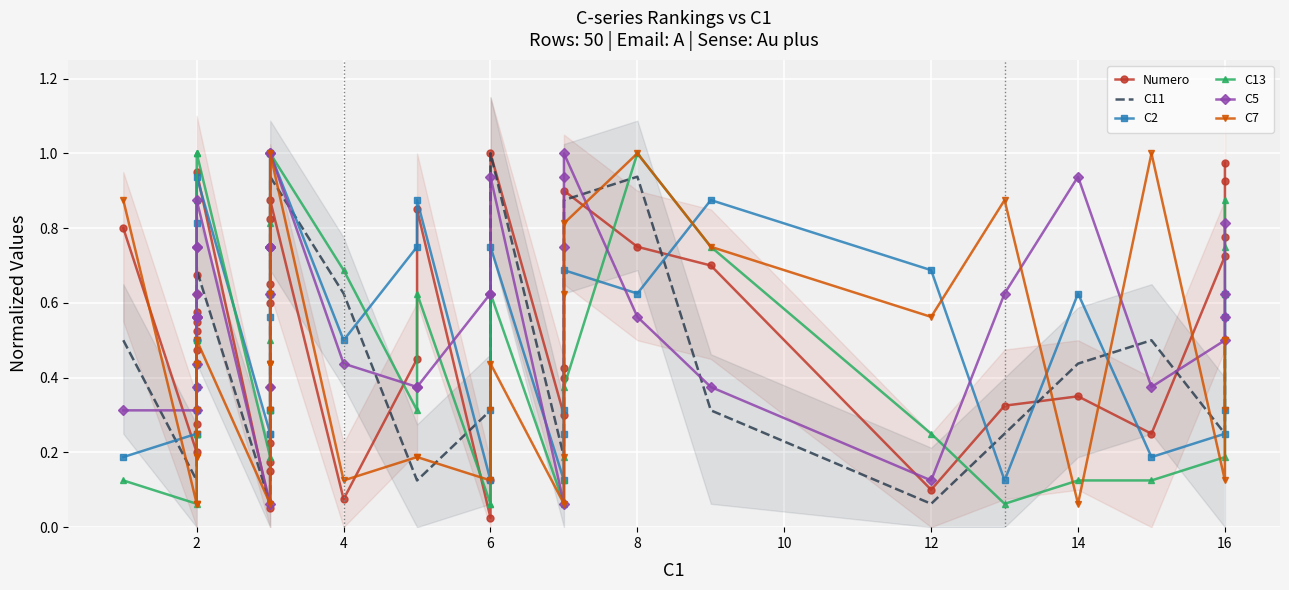

True or false: C7 has more than 1 points higher than both neighbors.

True